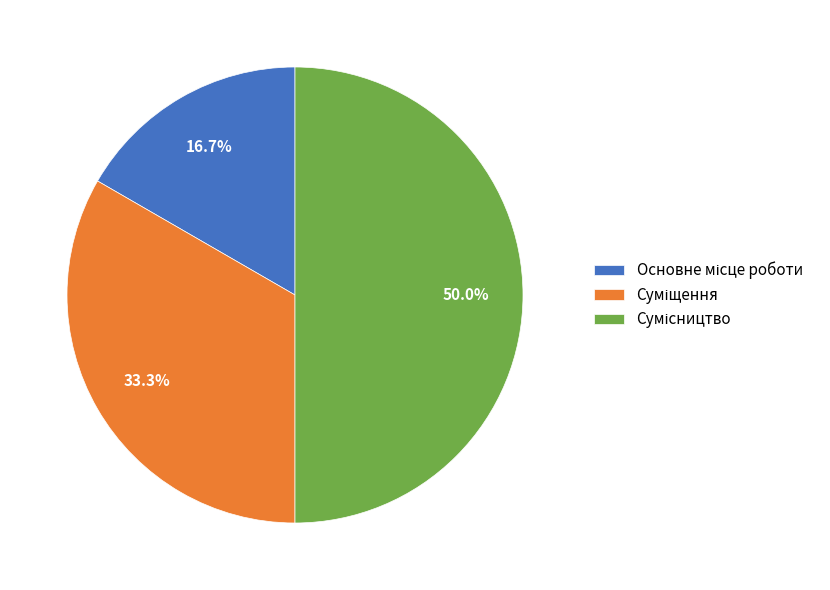

How many slices are in this pie chart?

3